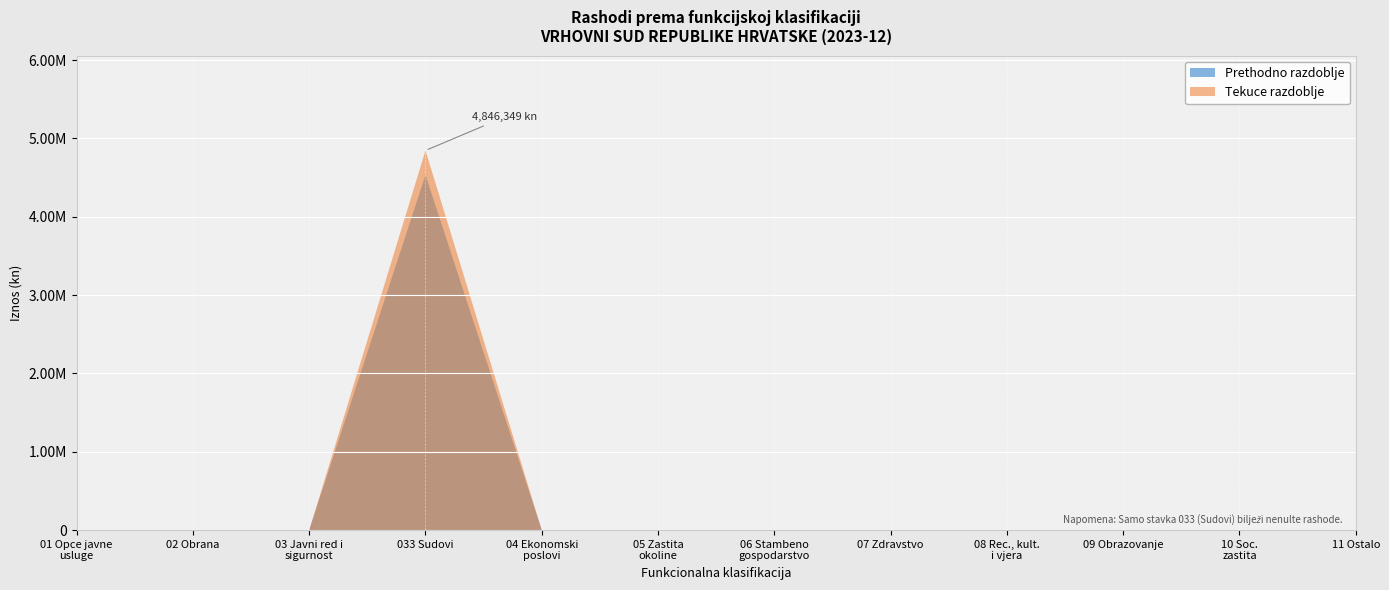

Reading left to right, list all the values displayed in this chart.

previous: 01=0.0	02=0.0	03=0.0	03 (Sudovi)=4533857.3	04=0.0	05=0.0	06=0.0	07=0.0	08=0.0	09=0.0	10=0.0	11=0.0
current: 01=0.0	02=0.0	03=0.0	03 (Sudovi)=4846349.1	04=0.0	05=0.0	06=0.0	07=0.0	08=0.0	09=0.0	10=0.0	11=0.0